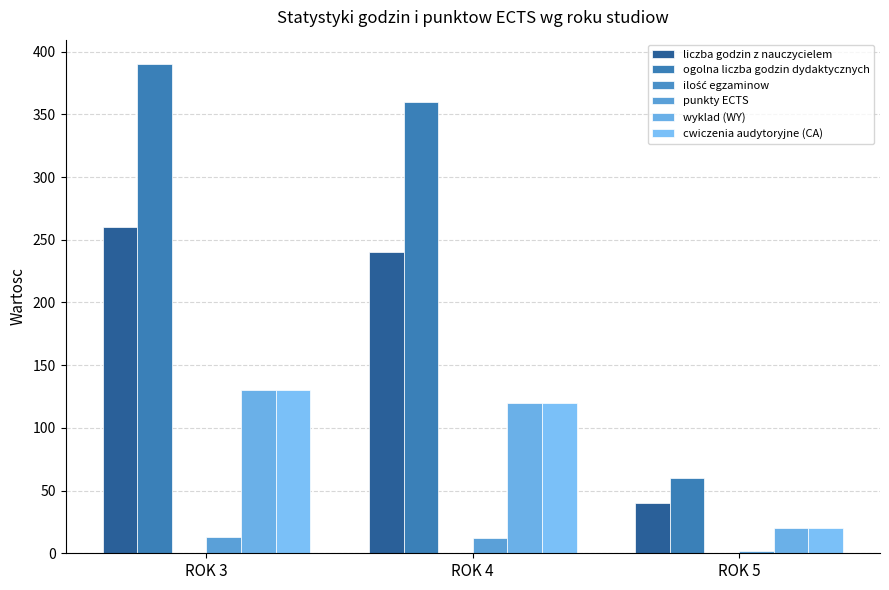

Which category has the lowest value in the ogolna liczba godzin dydaktycznych series?

ROK 5